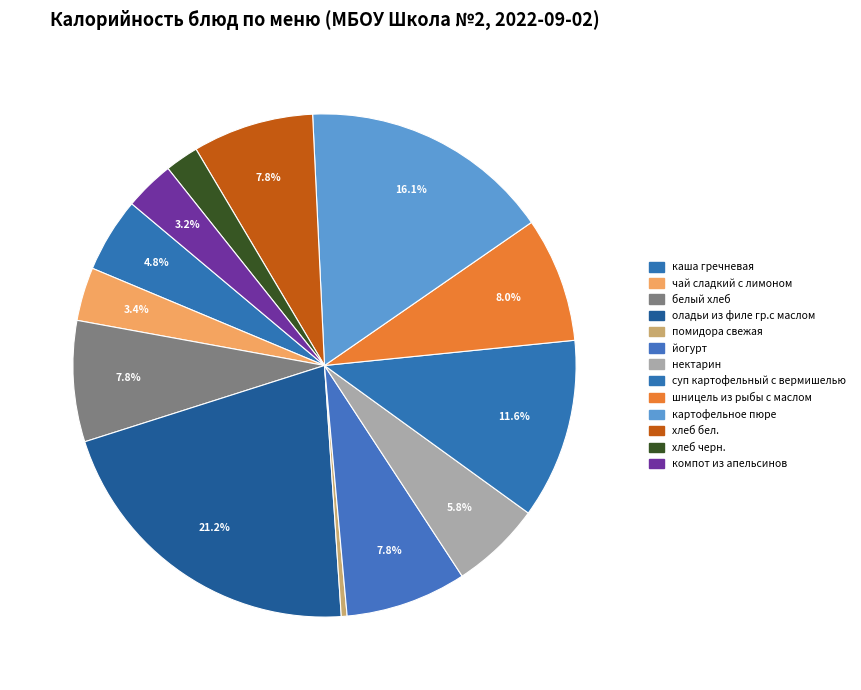

Which slice is the largest?

оладьи из филе гр.с маслом